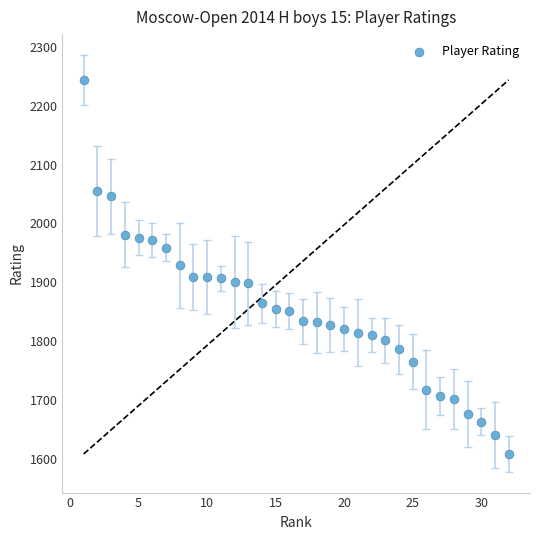

What is the range of Y values (max minus min)?

636